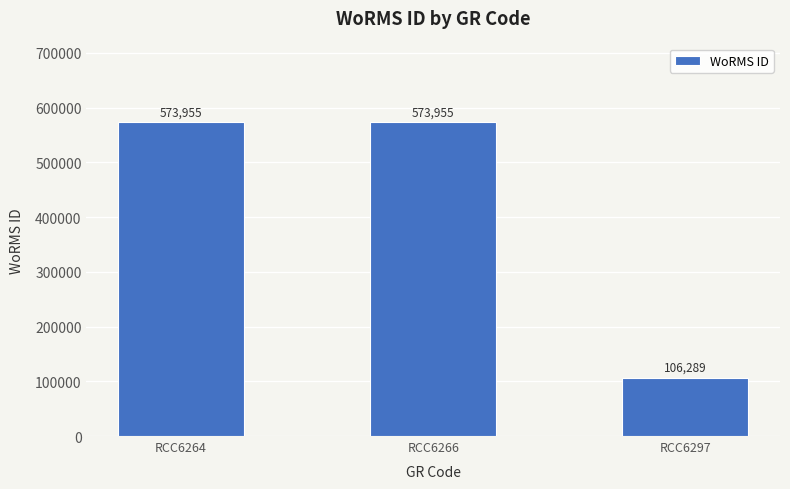

How many data points are less than 573955?

1